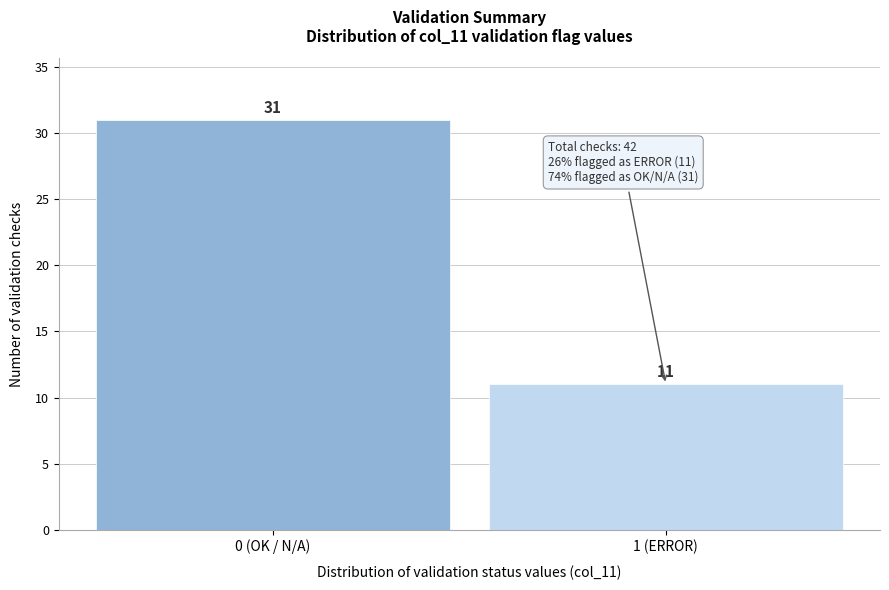

Reading right to left, extract all data points from this chart.

1 (ERROR)=11	0 (OK / N/A)=31